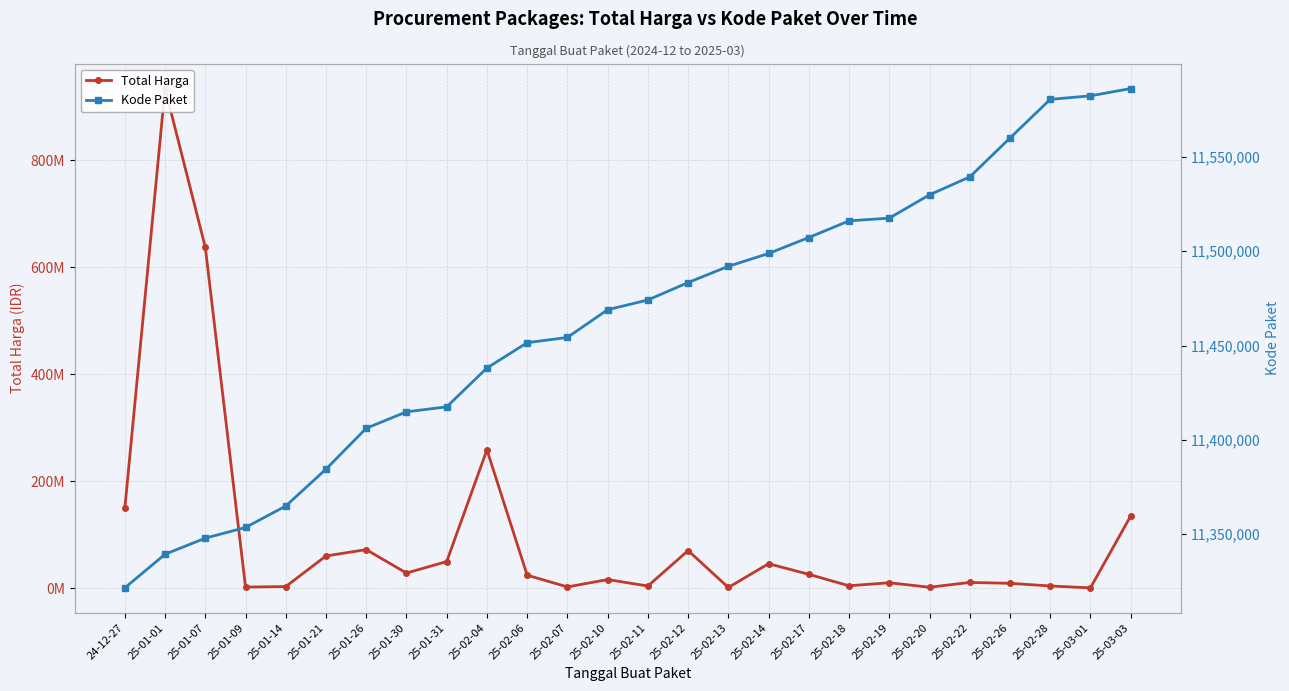

In Total Harga, how many points are lower than both neighbors (excluding endpoints)?

8